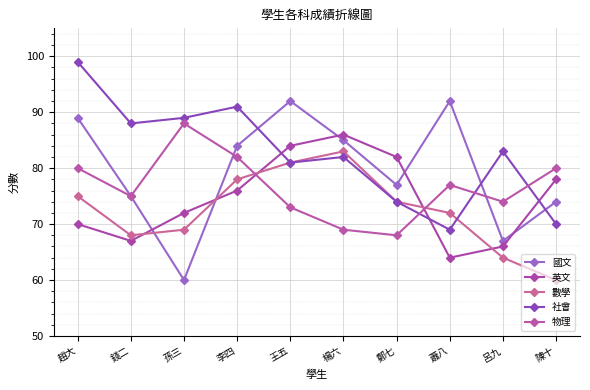

Where is the first local minimum for 英文?

錢二